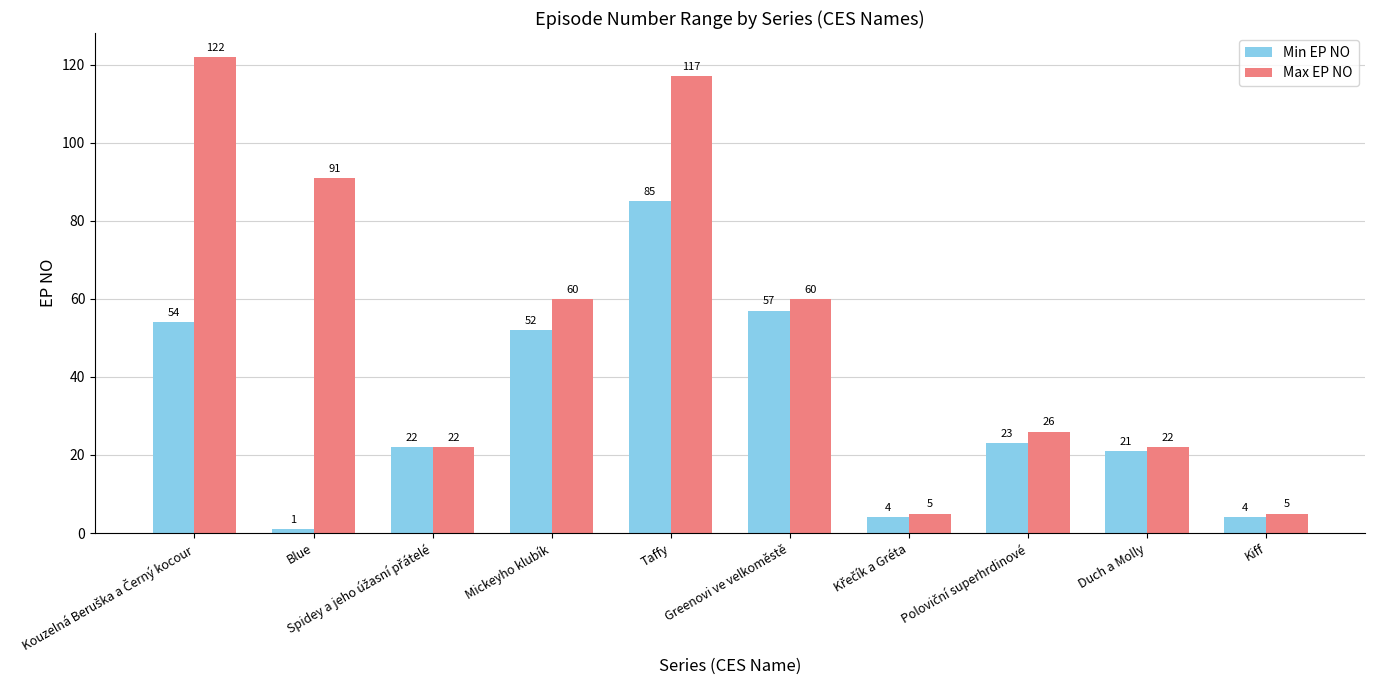

How many bars are there in total?

20